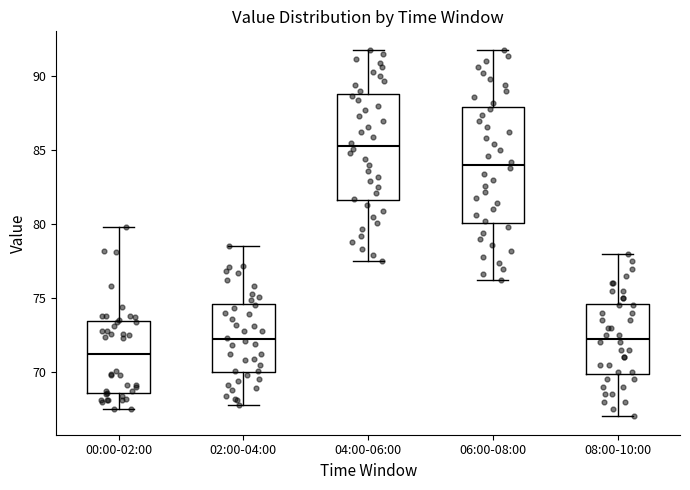

Reading left to right, read every box against the y-axis: the position of its median line, the range the box covers, and the ends of its whiskers. The values are not printed on the chart, so give them approximately, as read against the axis.

00:00-02:00: median 71.0, box 68.5 to 73.5, whiskers 67.5 to 80.0
02:00-04:00: median 72.0, box 70.0 to 74.5, whiskers 68.0 to 78.5
04:00-06:00: median 85.5, box 81.5 to 89.0, whiskers 77.5 to 92.0
06:00-08:00: median 84.0, box 80.0 to 88.0, whiskers 76.0 to 92.0
08:00-10:00: median 72.5, box 70.0 to 74.5, whiskers 67.0 to 78.0